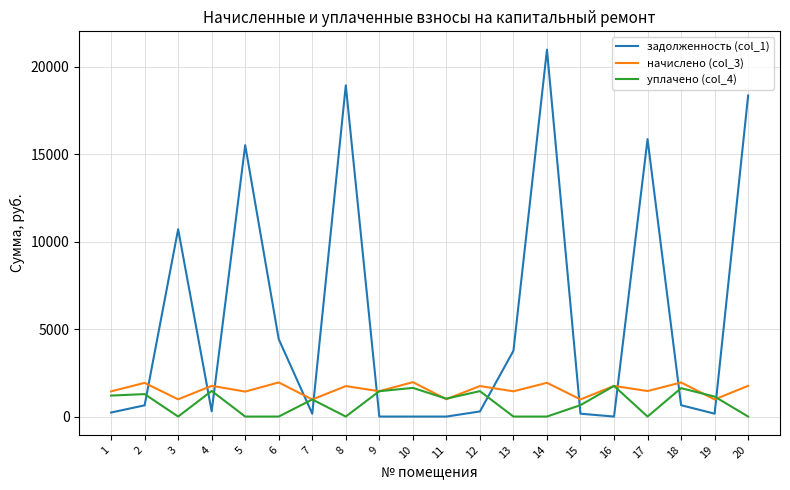

How many values in the уплачено (col_4) series are below 1023?

10